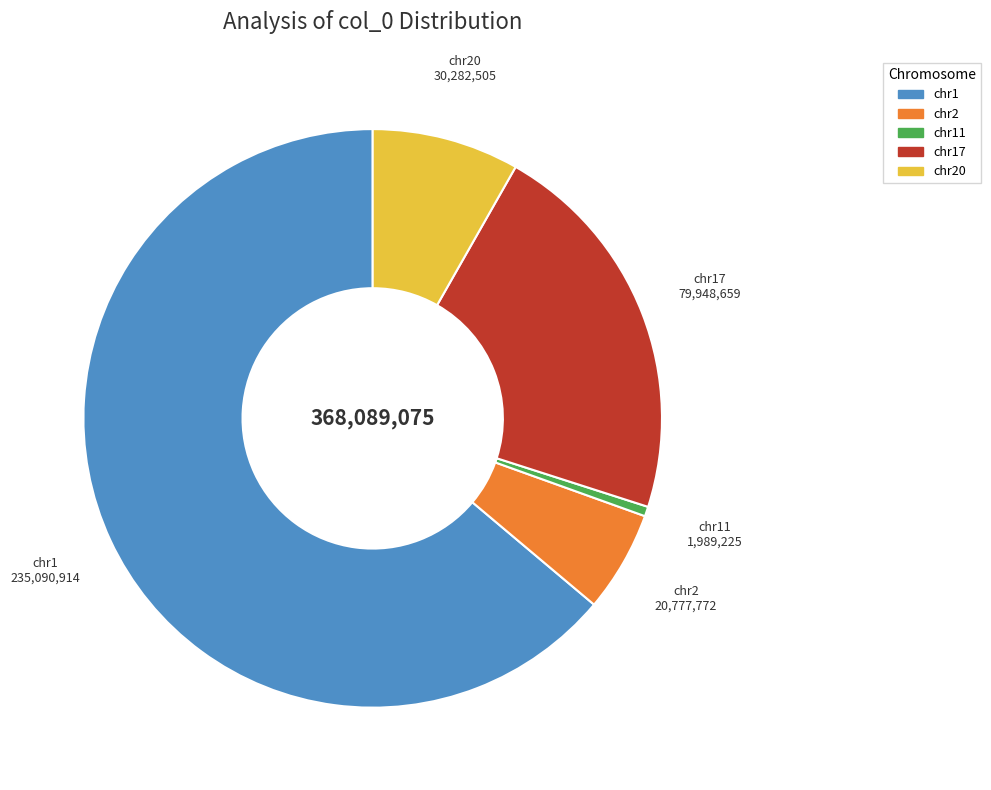

What is the majority slice?

chr1